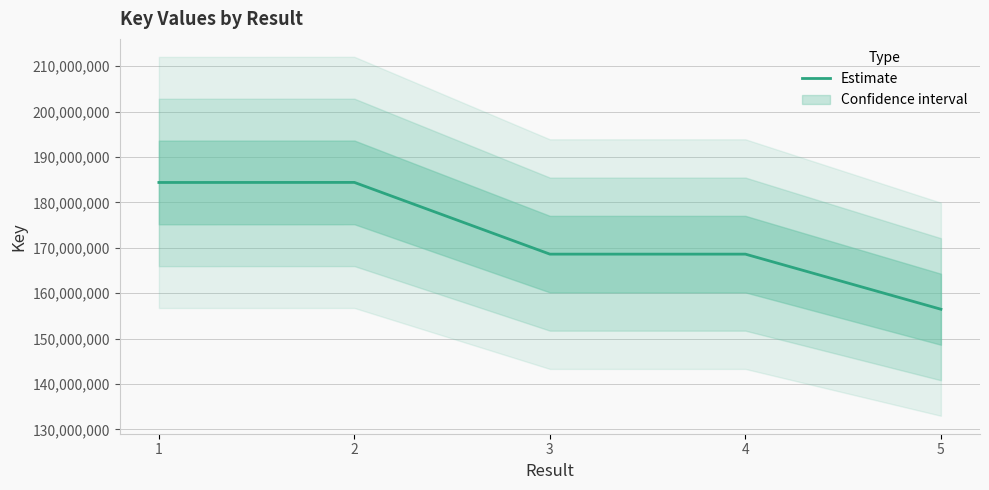

Where is the first local maximum?

2